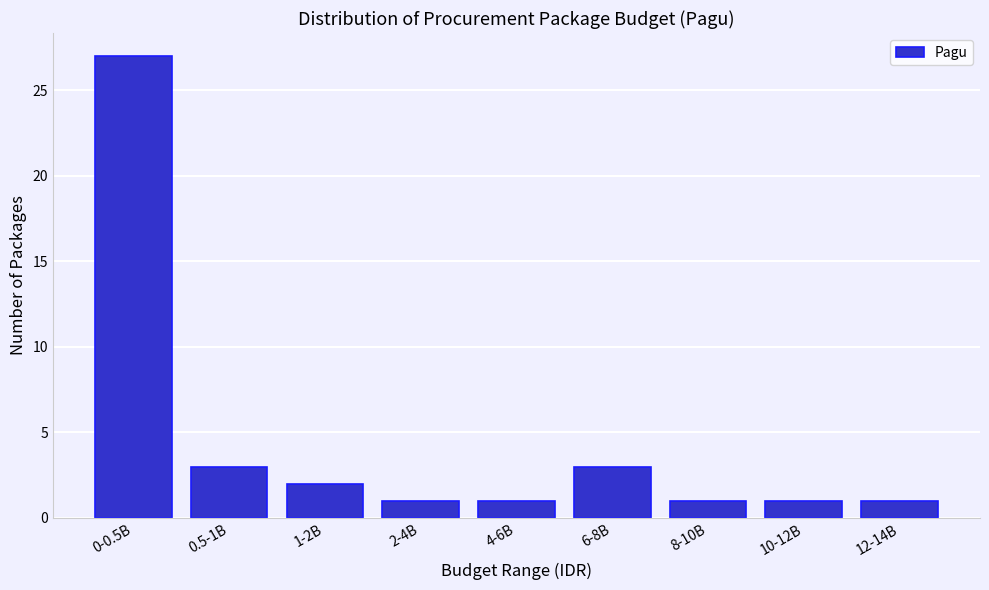

Reading left to right, transcribe all the data shown in this chart.

0-0.5B=27	0.5-1B=3	1-2B=2	2-4B=1	4-6B=1	6-8B=3	8-10B=1	10-12B=1	12-14B=1